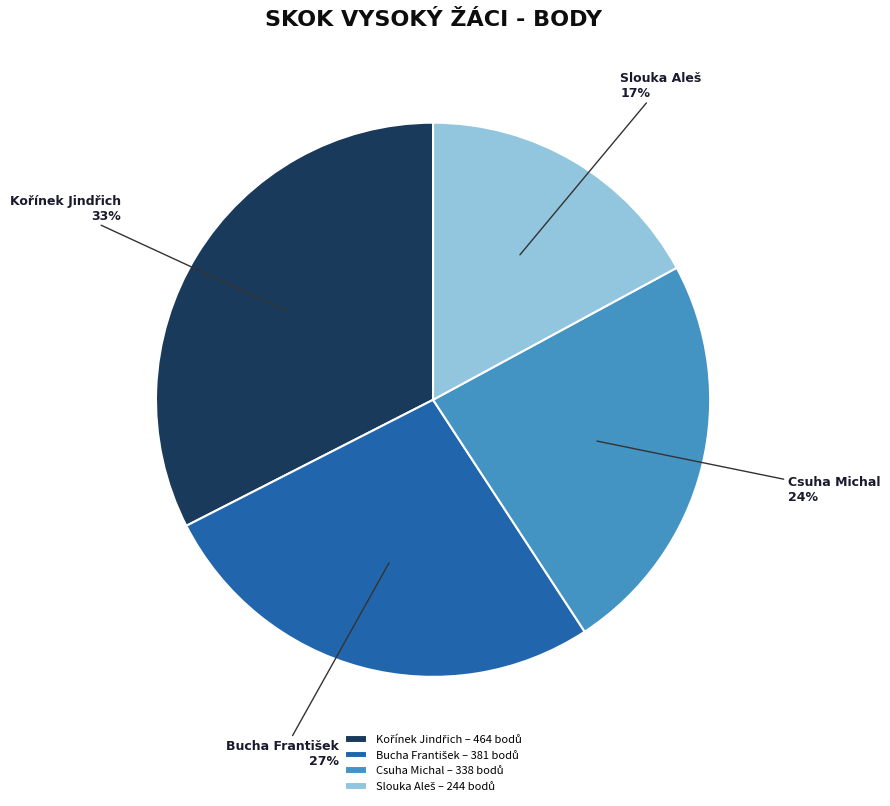

How many slices are in this pie chart?

4